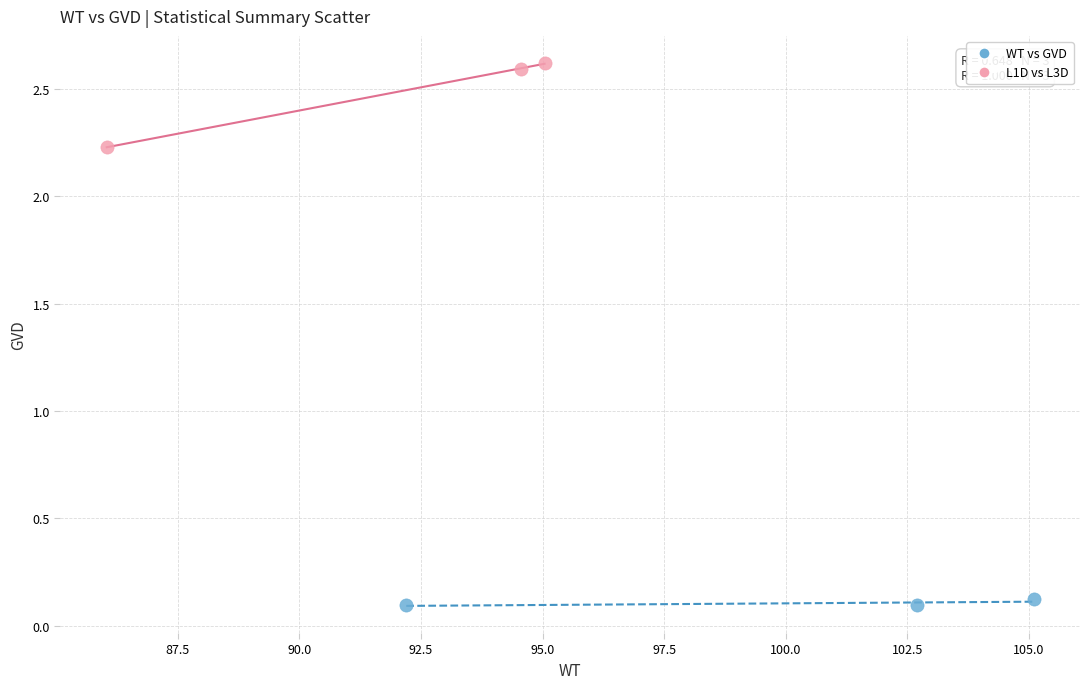

Which series has the widest spread of Y values?

L1D vs L3D